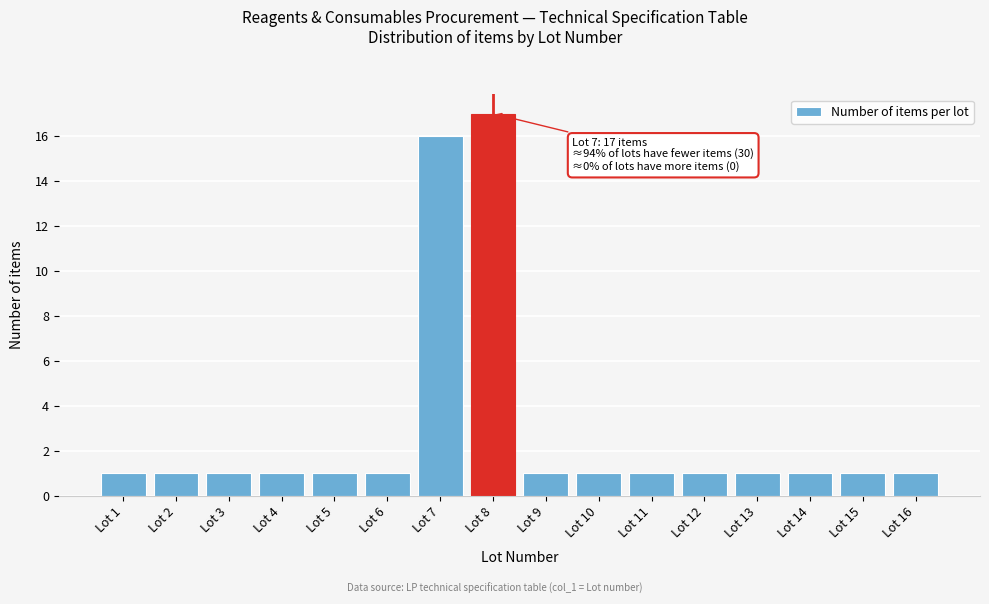

Reading right to left, transcribe all the data shown in this chart.

1	1	1	1	1	1	1	1	17	16	1	1	1	1	1	1